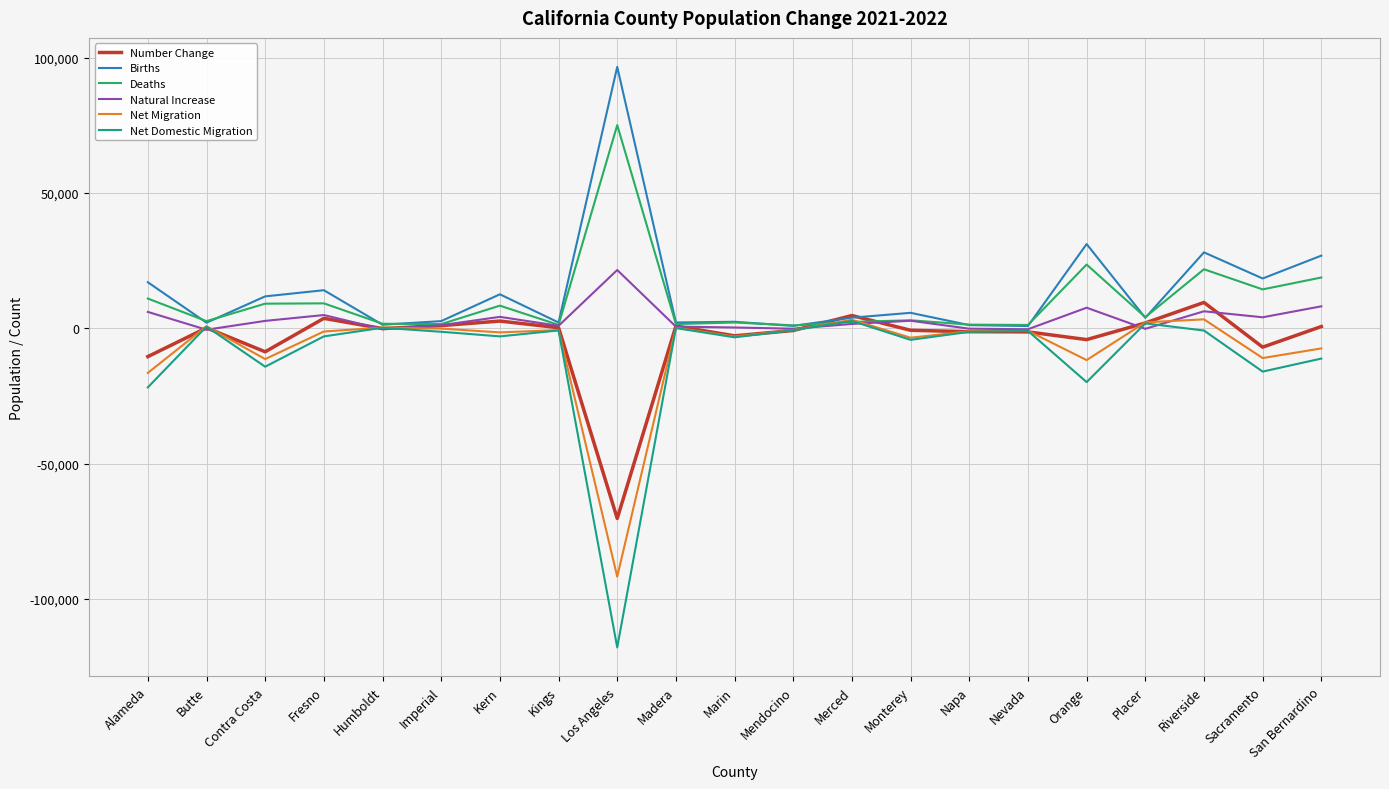

At which label does Births first exceed 3885?

Alameda